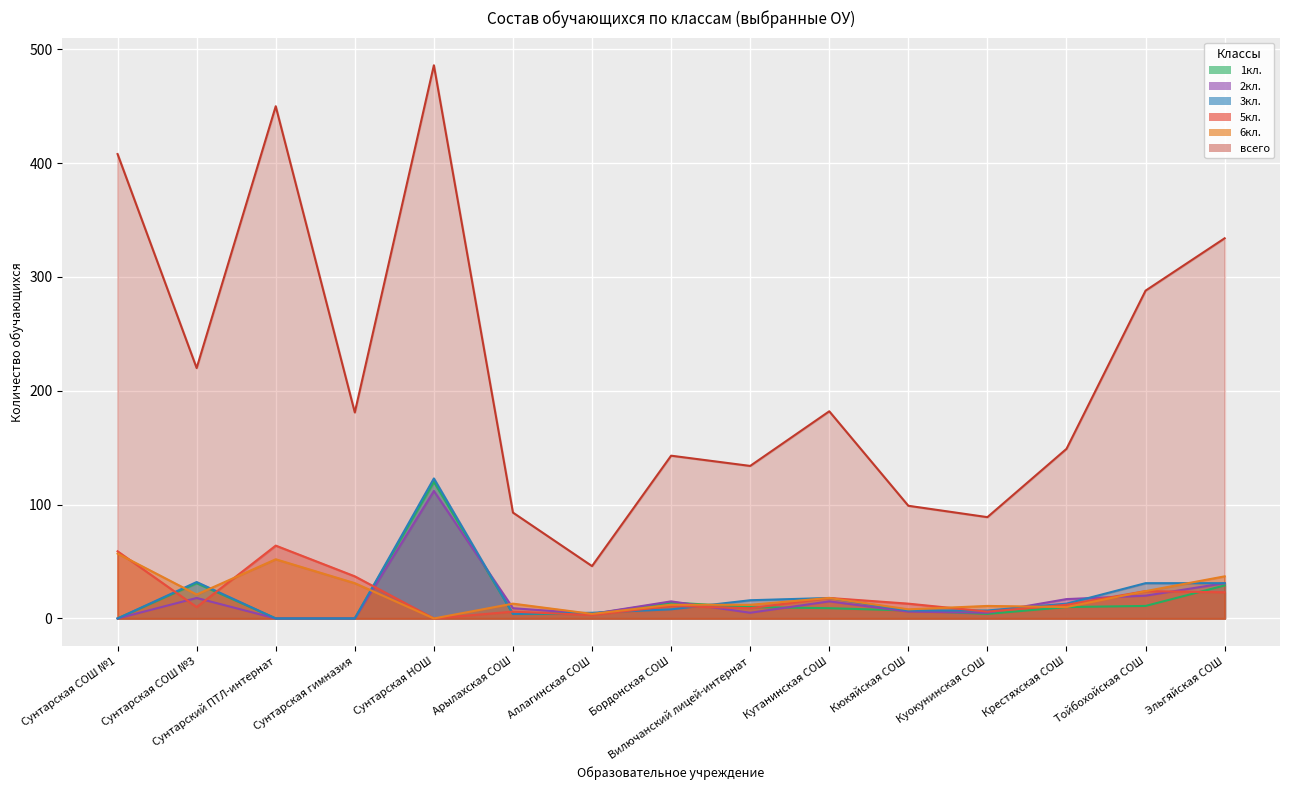

What is the difference between the highest and lowest values at Арылахская СОШ?

89